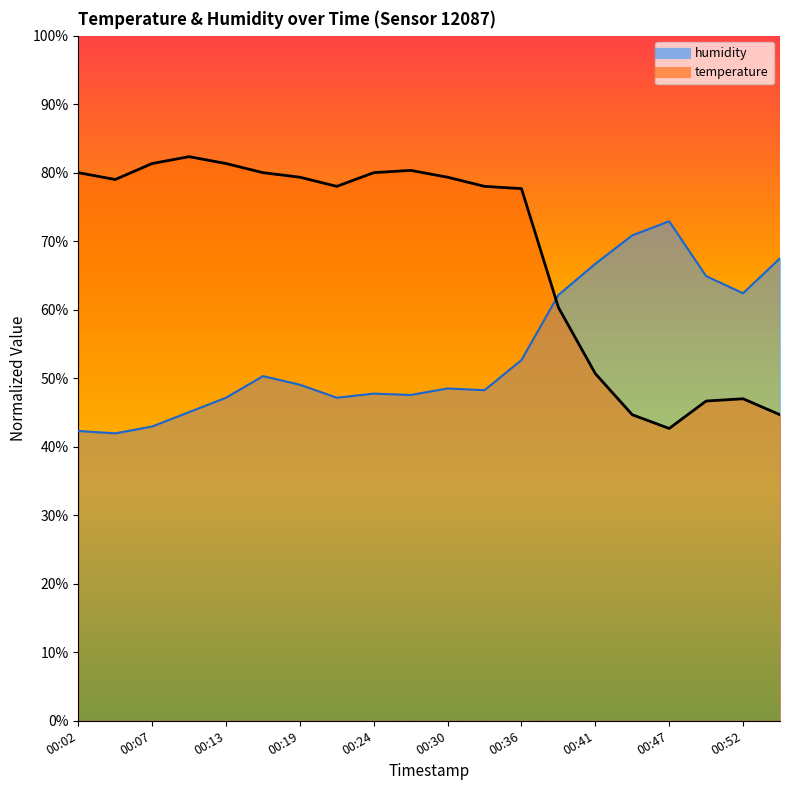

Between which two adjacent categories do humidity and temperature first intersect?

00:36 and 00:38